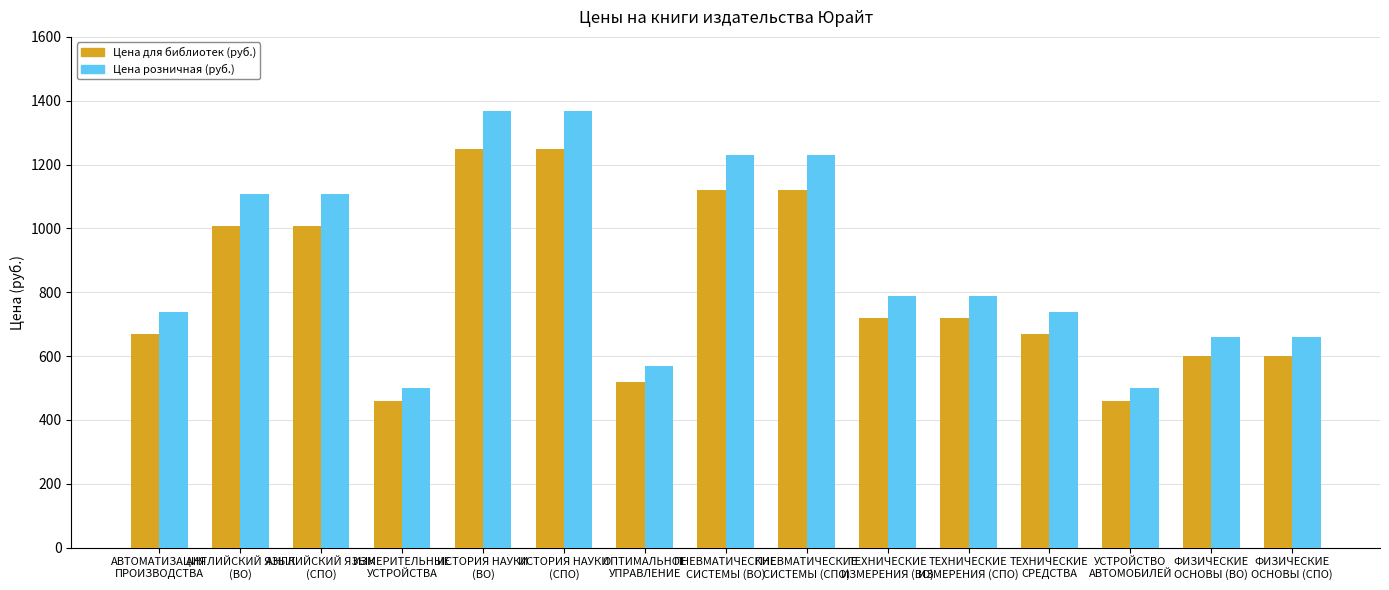

Is the value of Цена розничная (руб.) at АНГЛИЙСКИЙ ЯЗЫК
(ВО) greater than the value of Цена для библиотек (руб.) at АНГЛИЙСКИЙ ЯЗЫК
(ВО)?

Yes